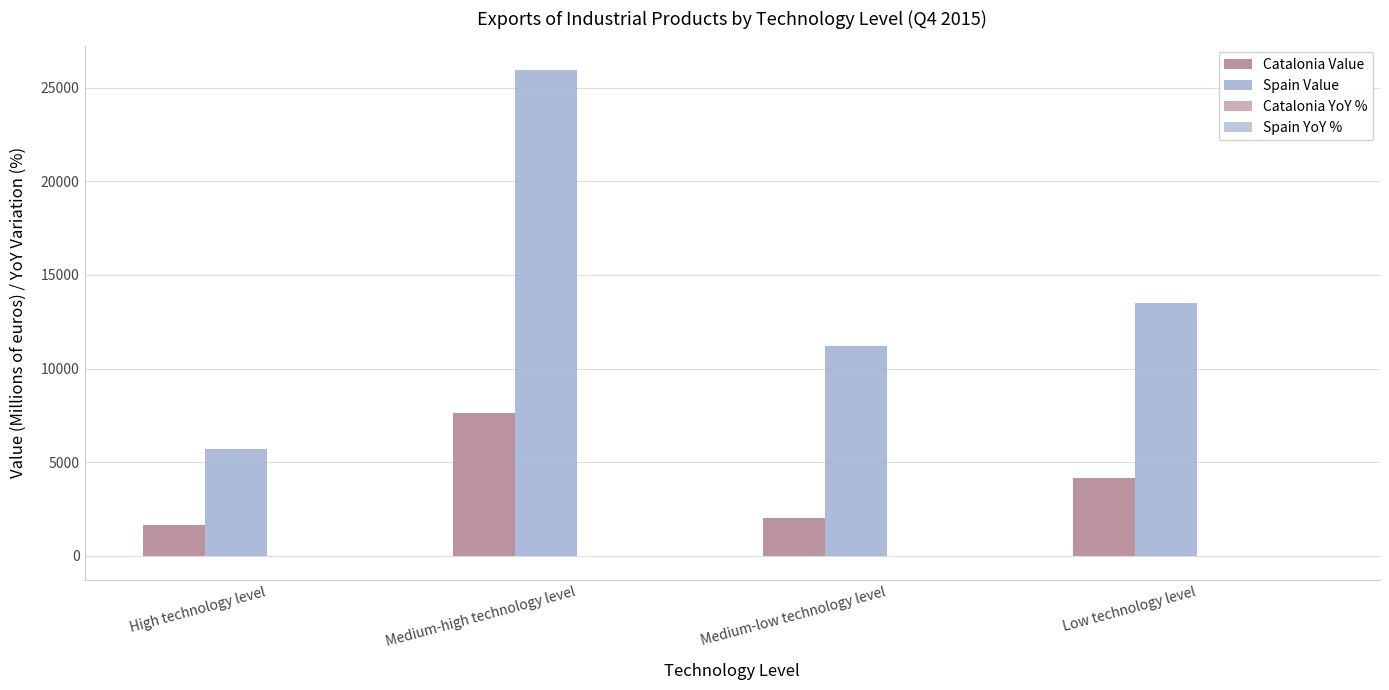

At which category is the sum across all series the highest?

Medium-high technology level